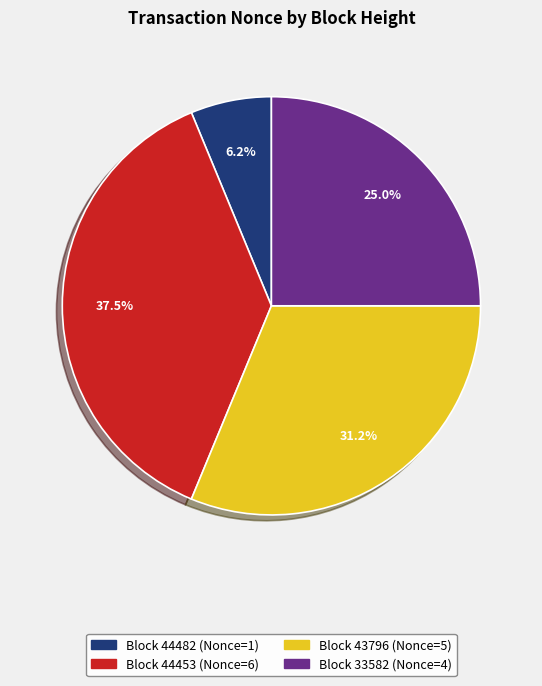

Is there any slice that represents more than half of the pie?

No